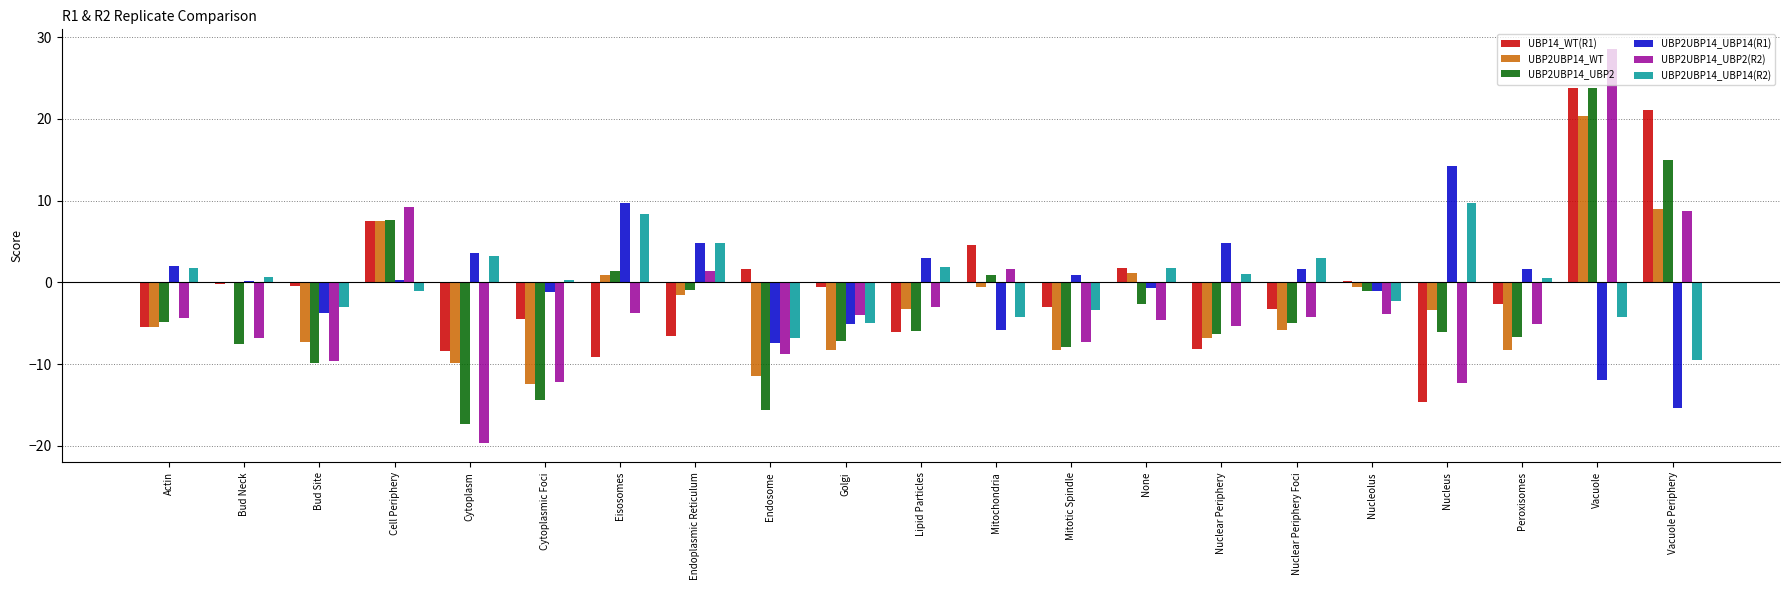

Which category has the highest value across all series?

Vacuole